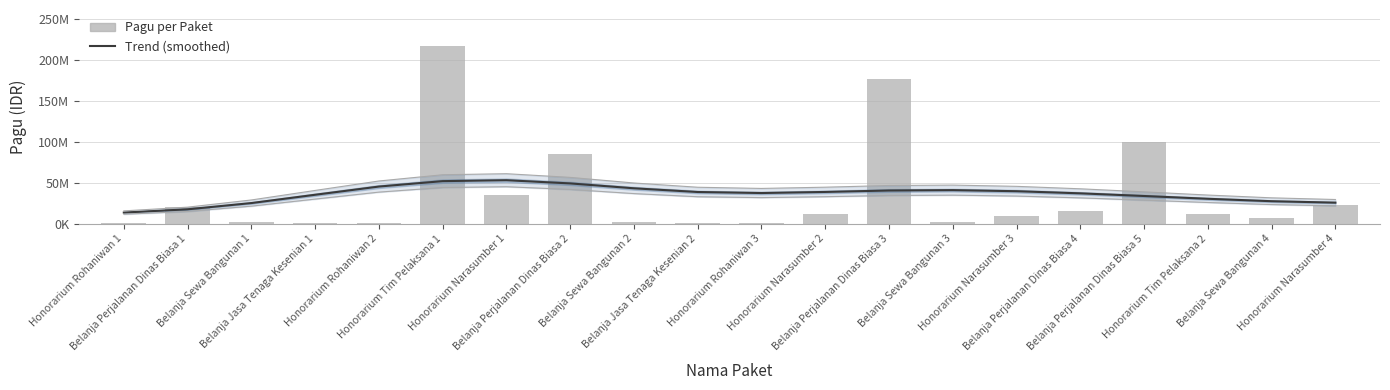

How many distinct data groups are displayed?

2